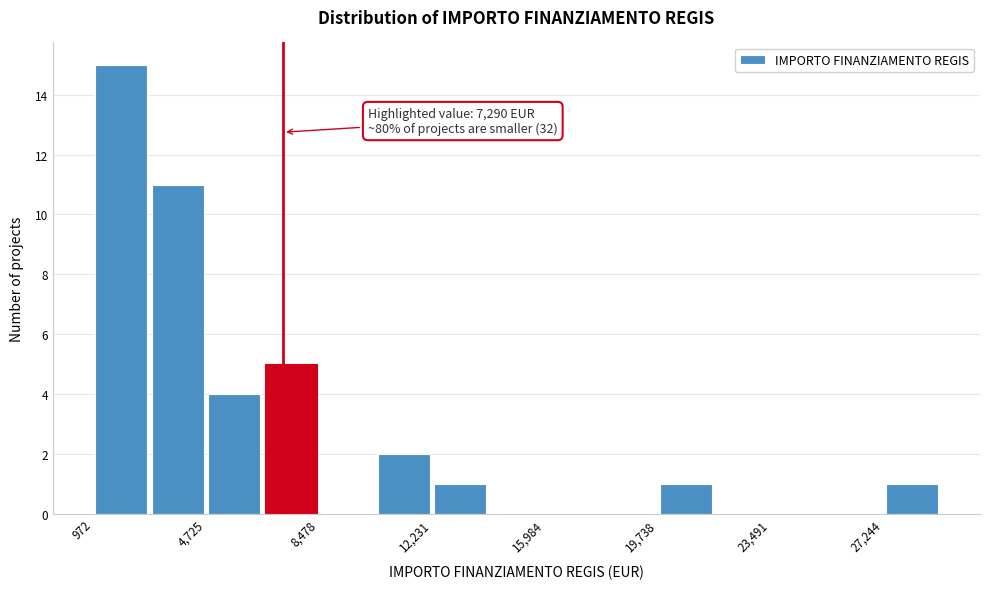

Around what value on the x-axis is the tallest bar? Give the approximate position of its centre, as read against the axis.

2000